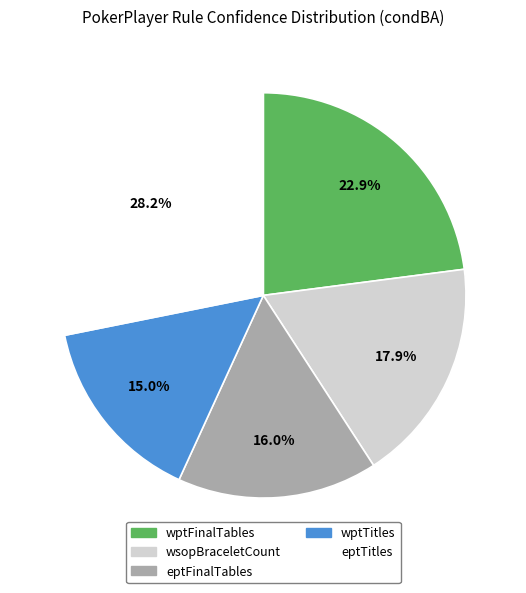

Which has a higher value, eptTitles or eptFinalTables?

eptTitles